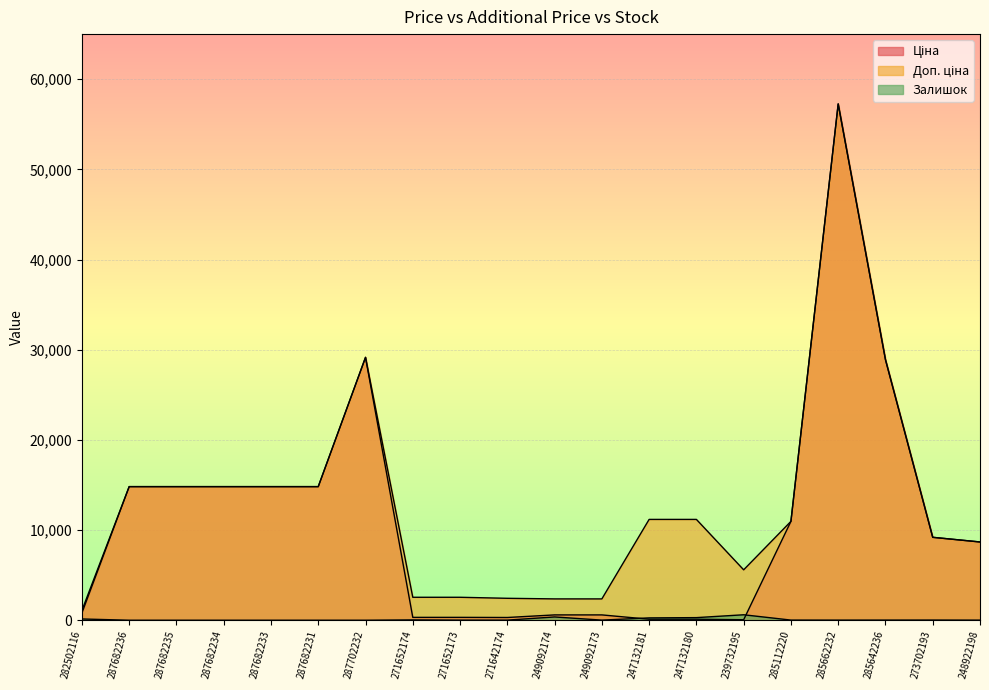

True or false: Залишок and Доп. ціна intersect in this chart.

False